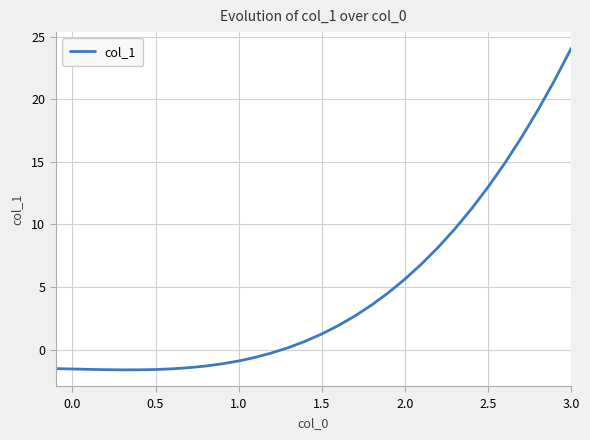

What is the smallest value displayed?

-1.6